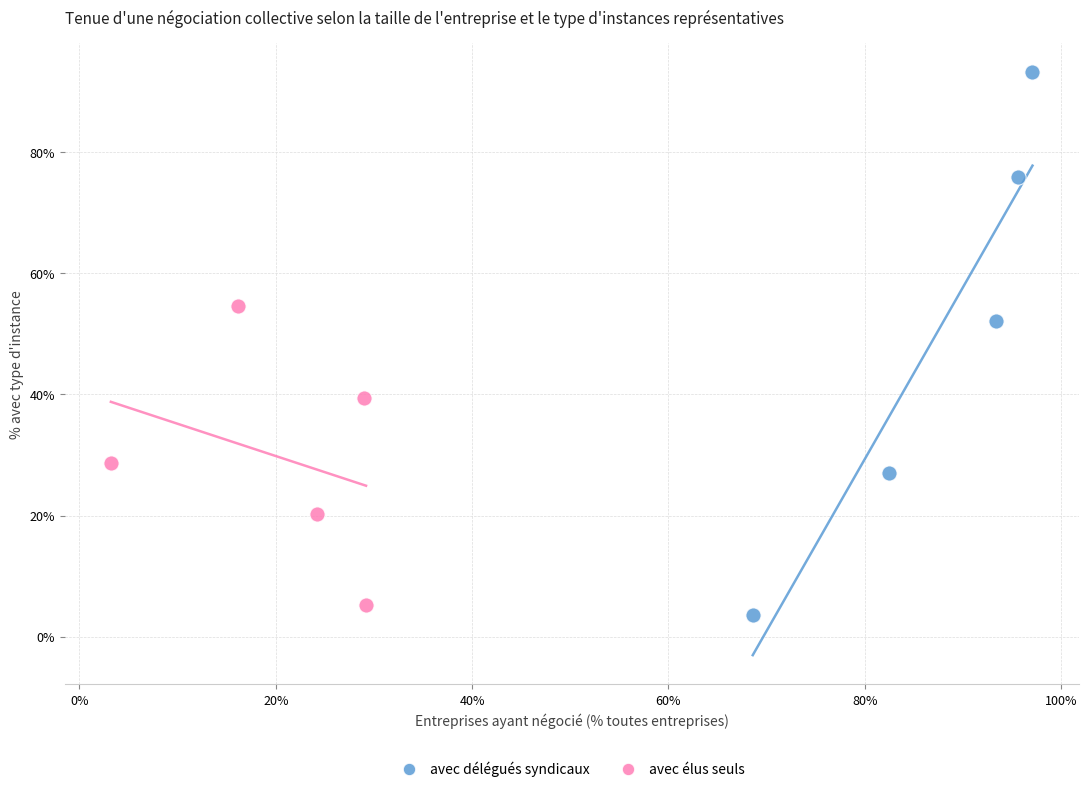

Which series has the widest spread of Y values?

avec délégués syndicaux